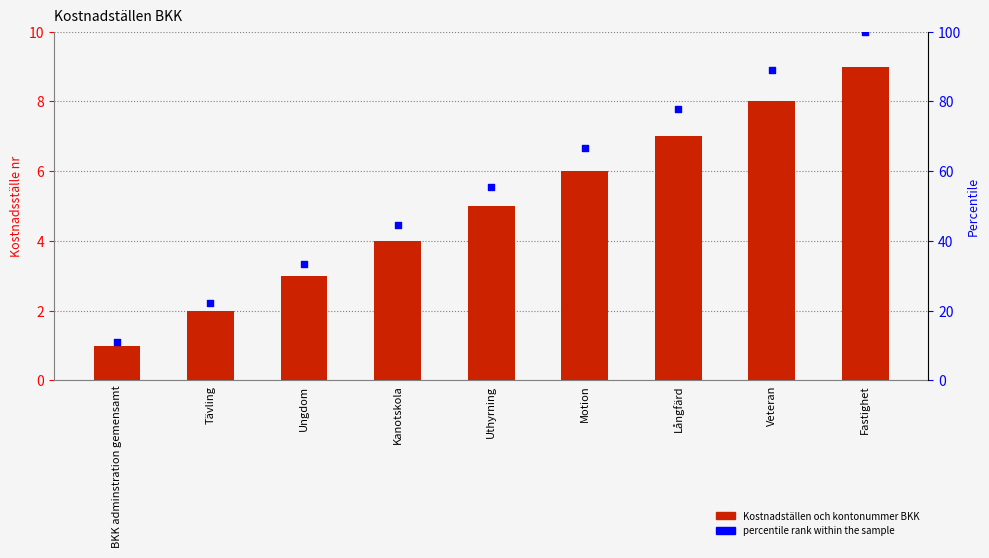

At how many categories does at least one series exceed 17?

8